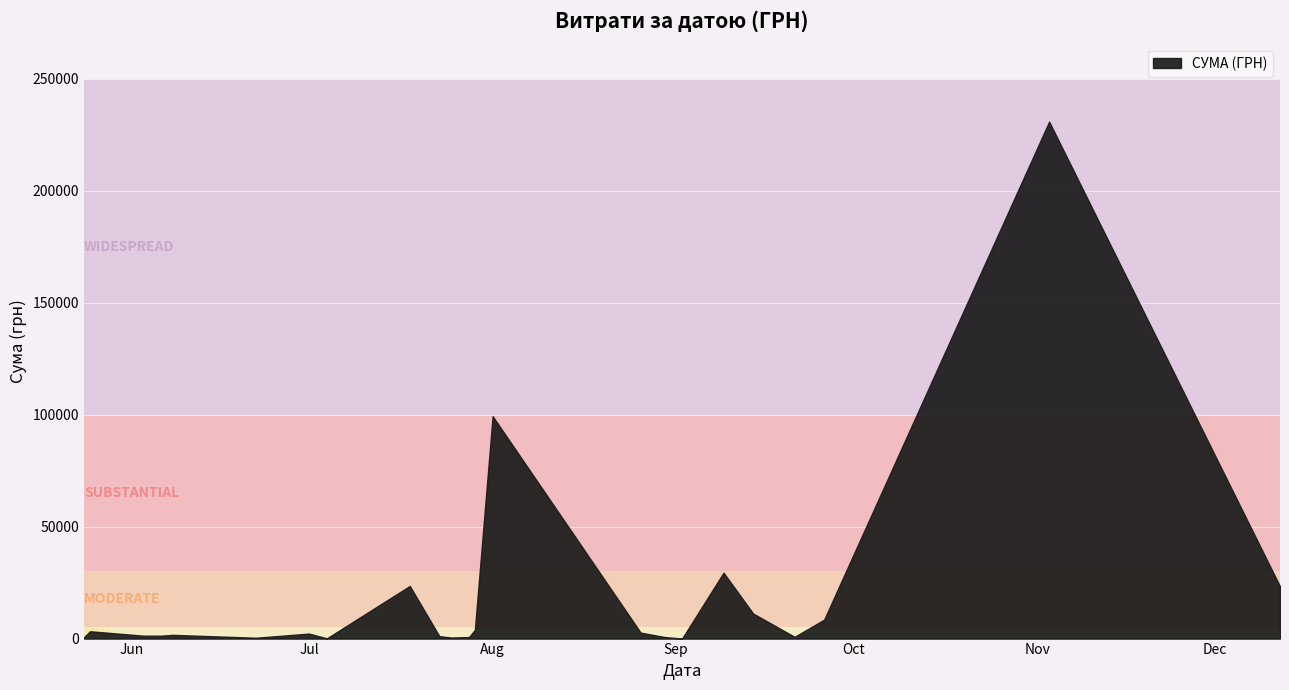

Which category has the highest value across all series?

03.11.2016